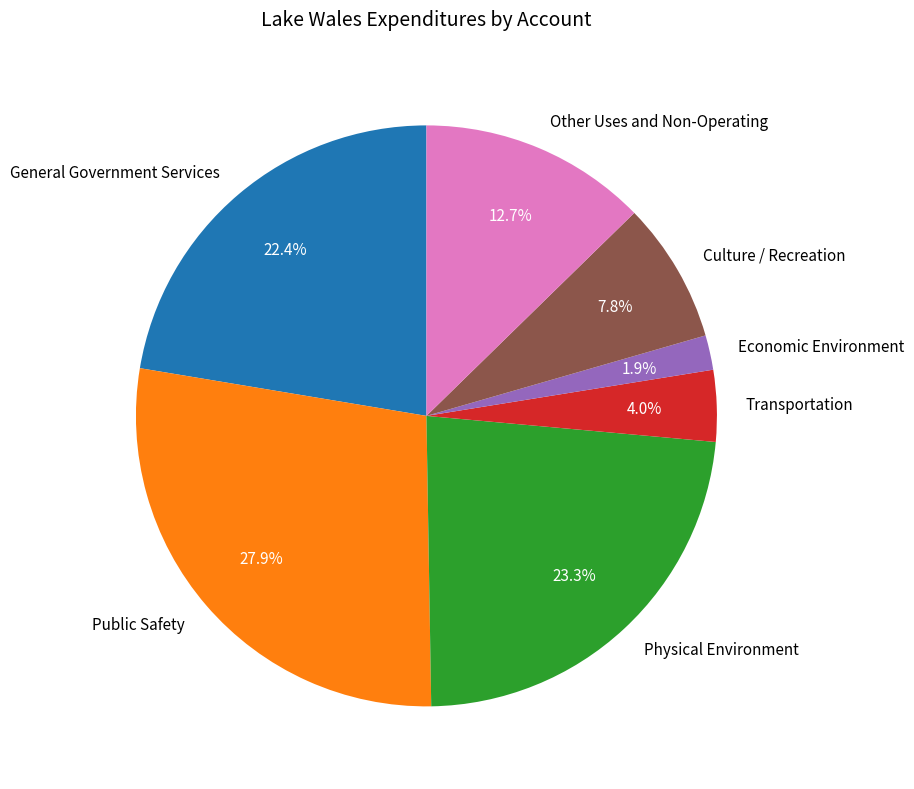

Which category has the biggest portion of the pie?

Public Safety